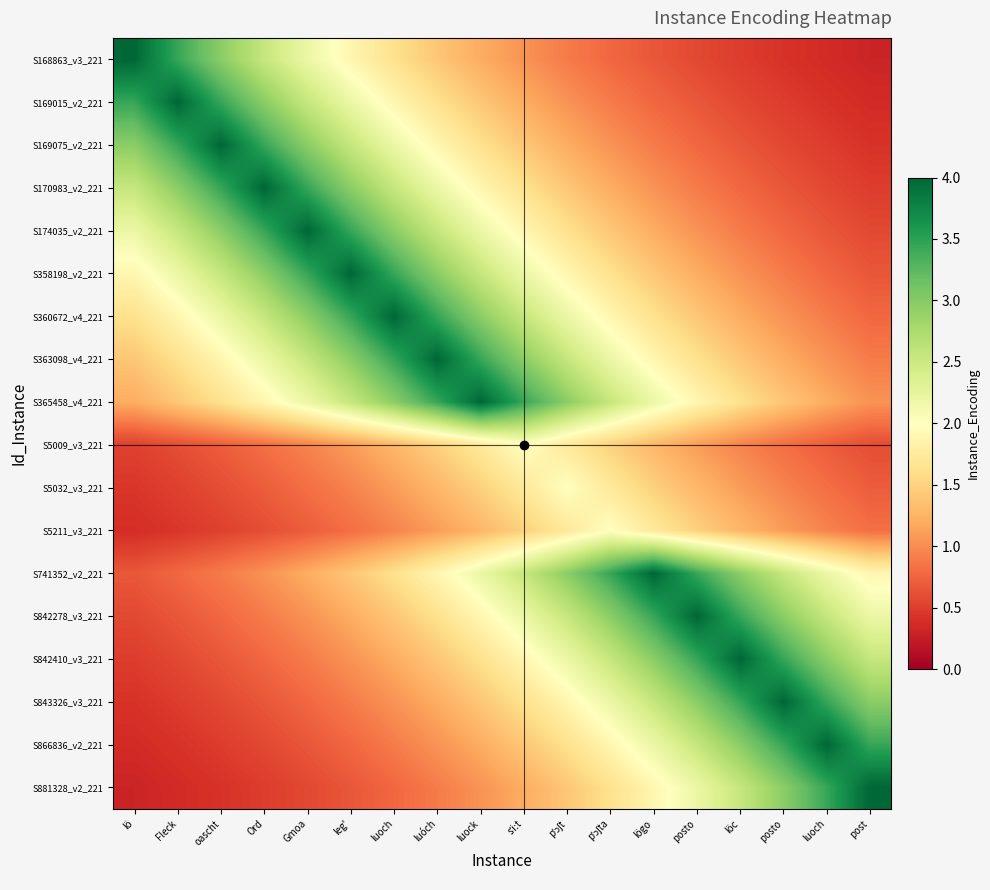

What is the spread (max minus min) of values at Ord?

3.5